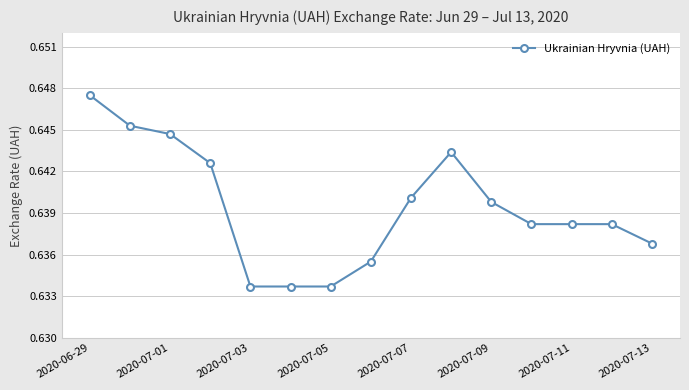

True or false: there are more than 0 points higher than both neighbors.

True